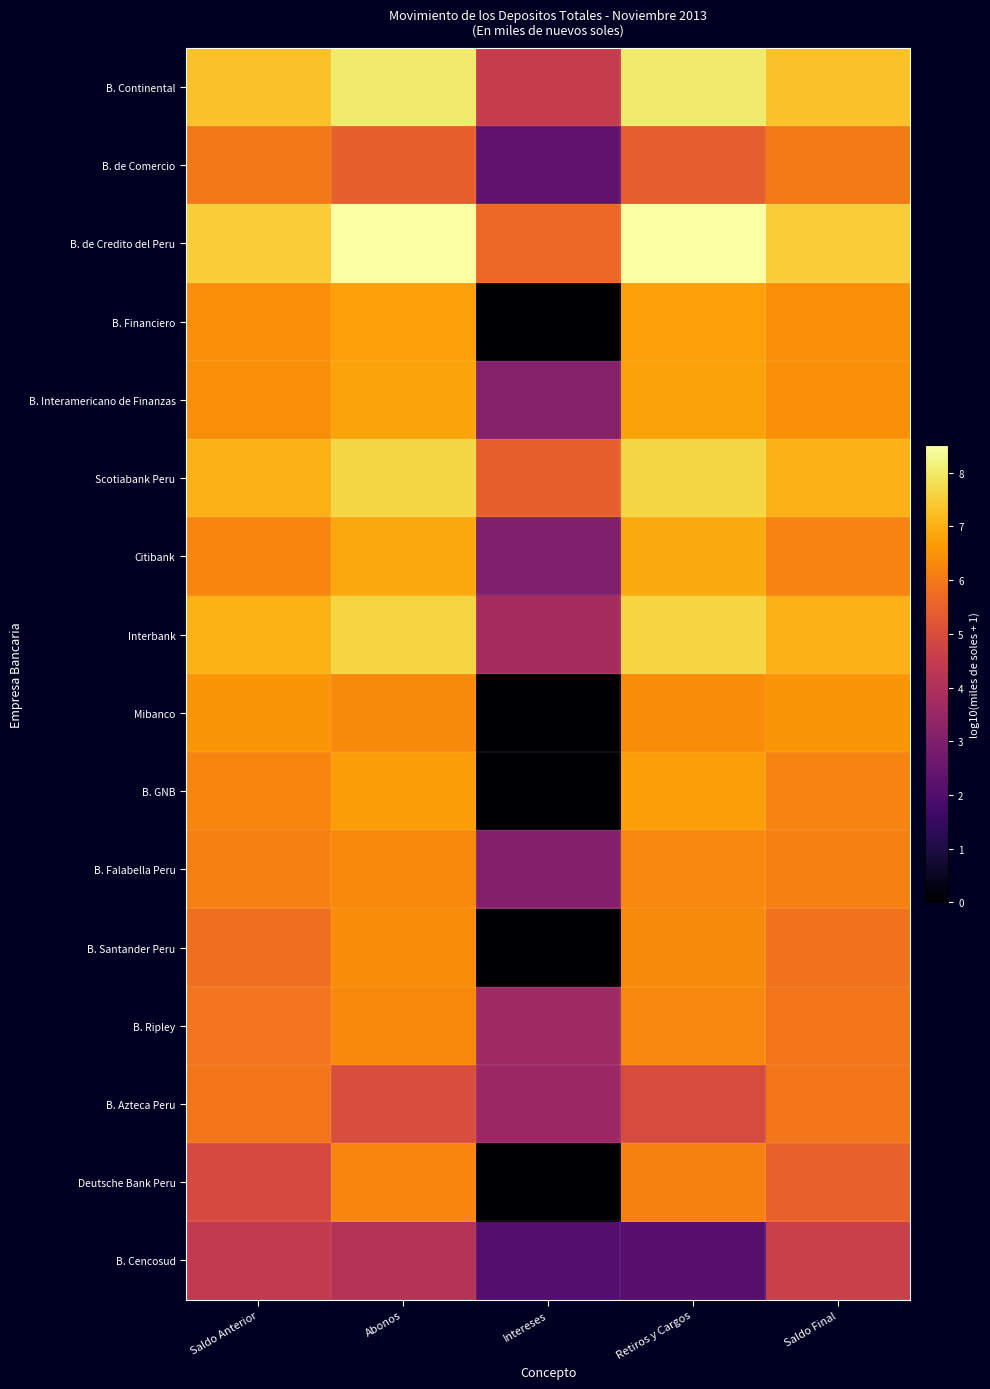

At how many categories does at least one series exceed 7?

4